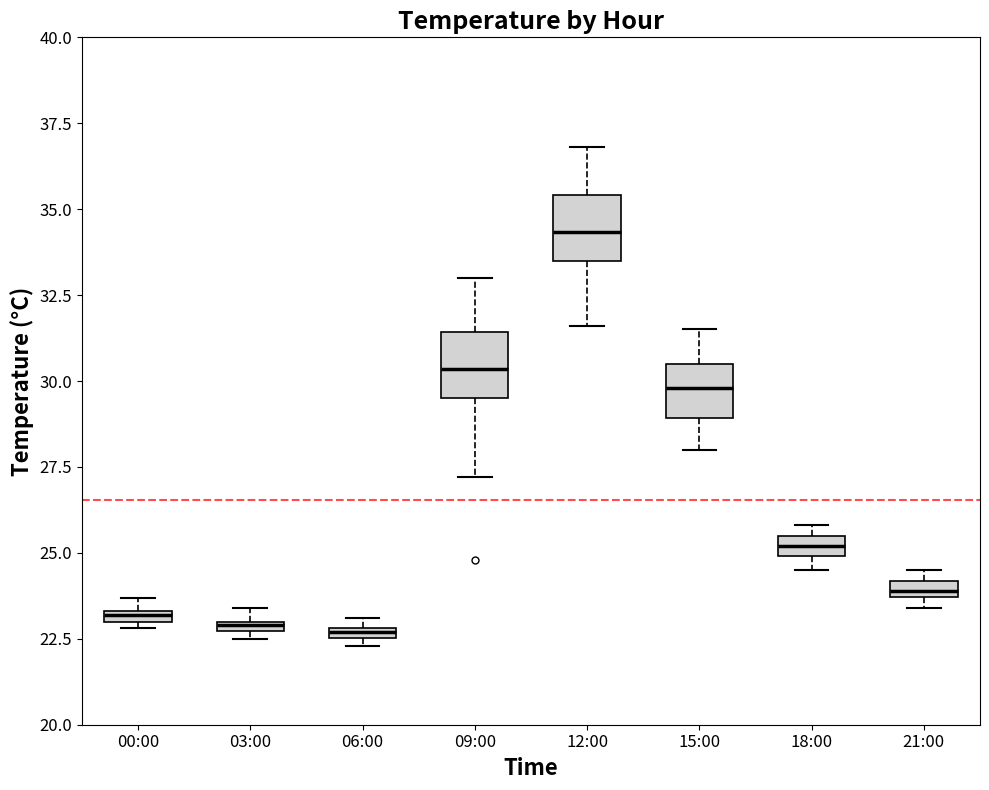

Where is the upper edge of the box for 18:00 on the y-axis? The values are not printed on the chart, so give them approximately, as read against the axis.

25.5